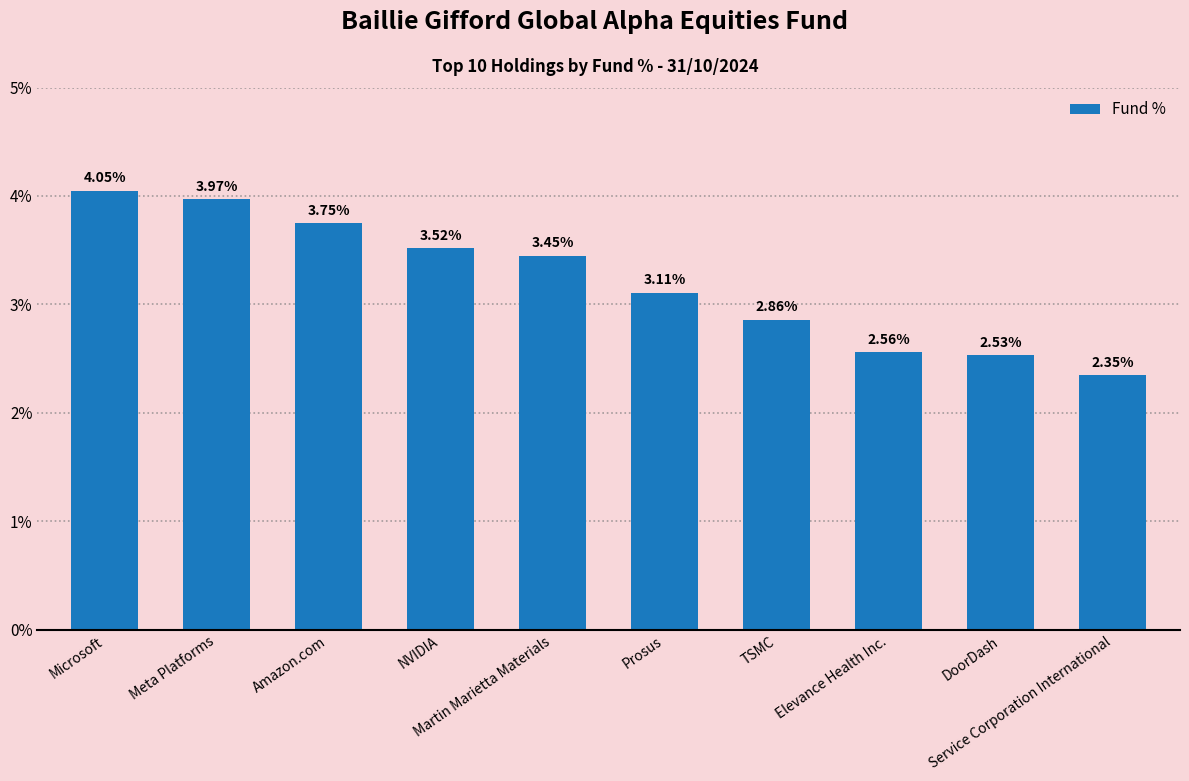

What is the average value?

3.2